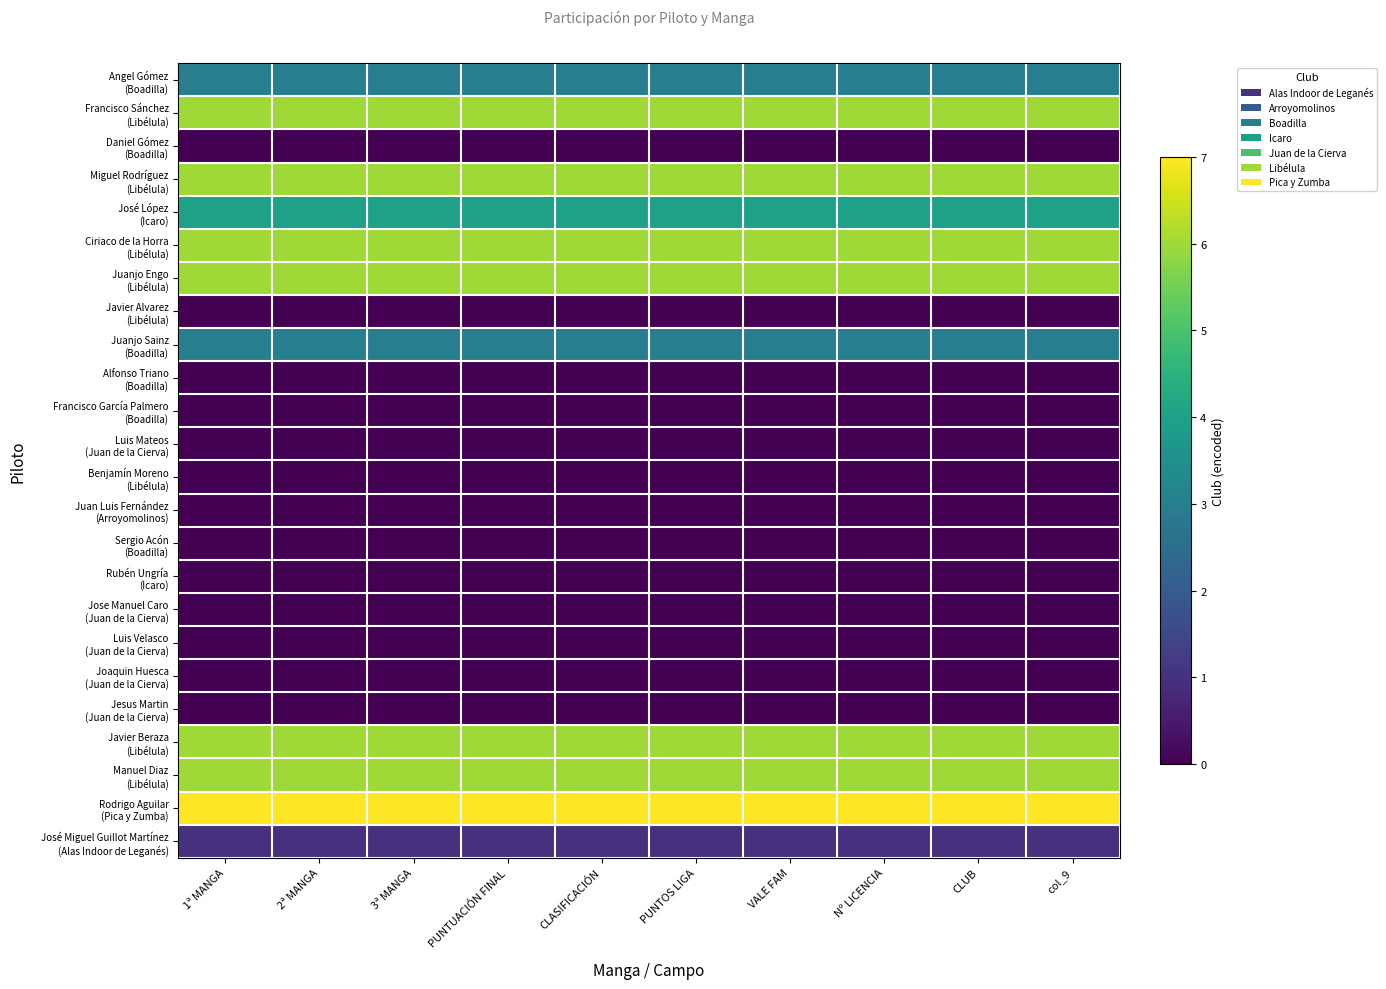

What is the total value across all series at VALE FAM?

54